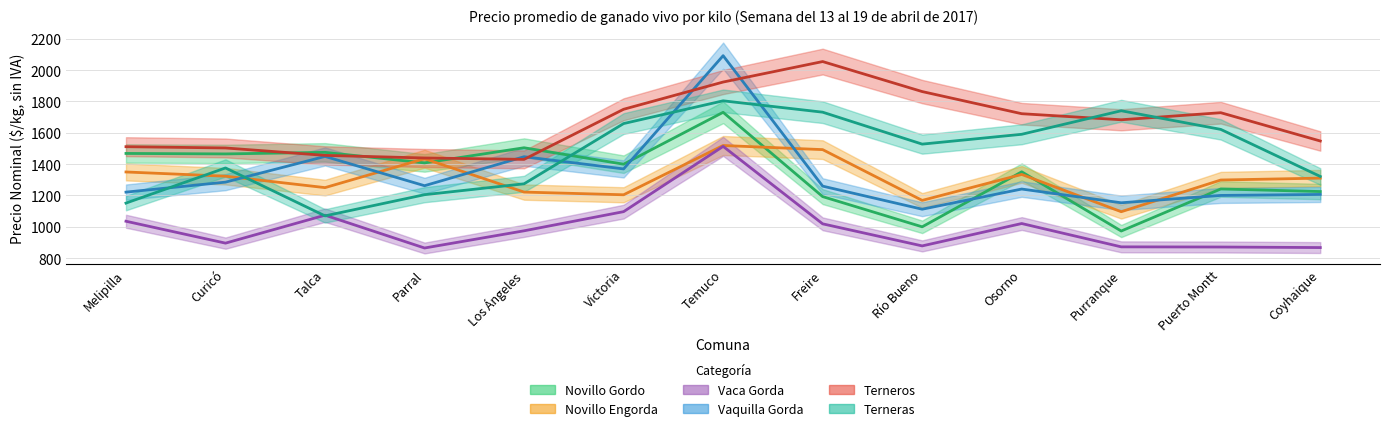

The value of Terneros at Curicó is 1973.1. True or false?

False